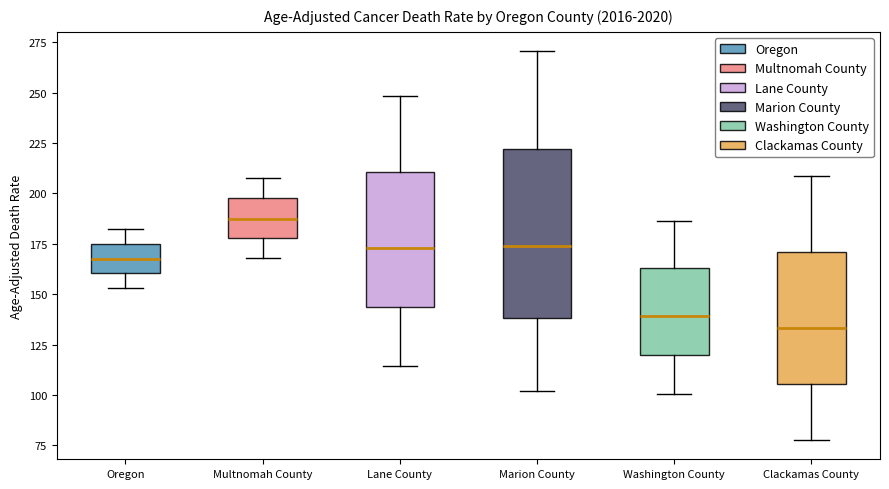

Comparing the boxes themselves (not the whiskers), which one is the tallest?

Marion County